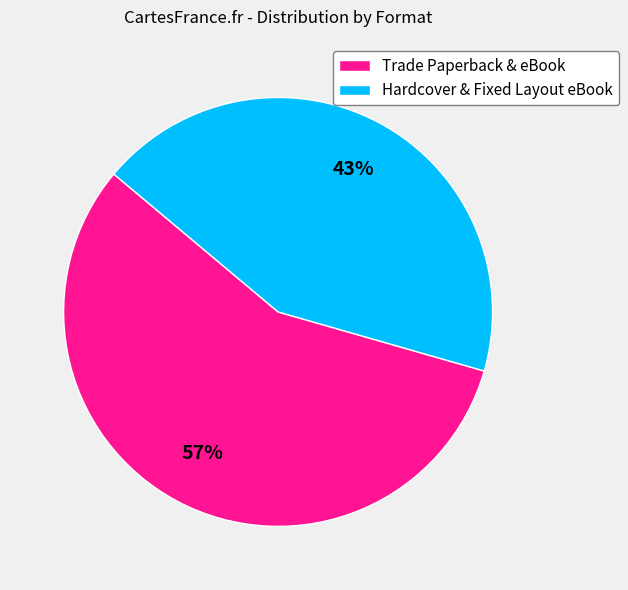

Which slice is the smallest?

Hardcover & Fixed Layout eBook